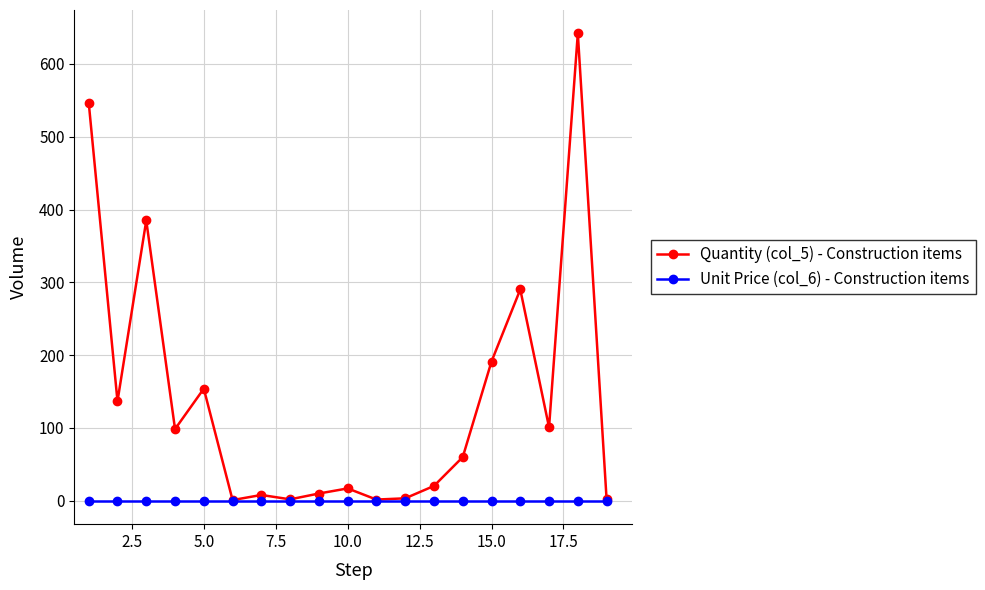

Which series has the largest total across all categories?

Quantity (col_5) - Construction items